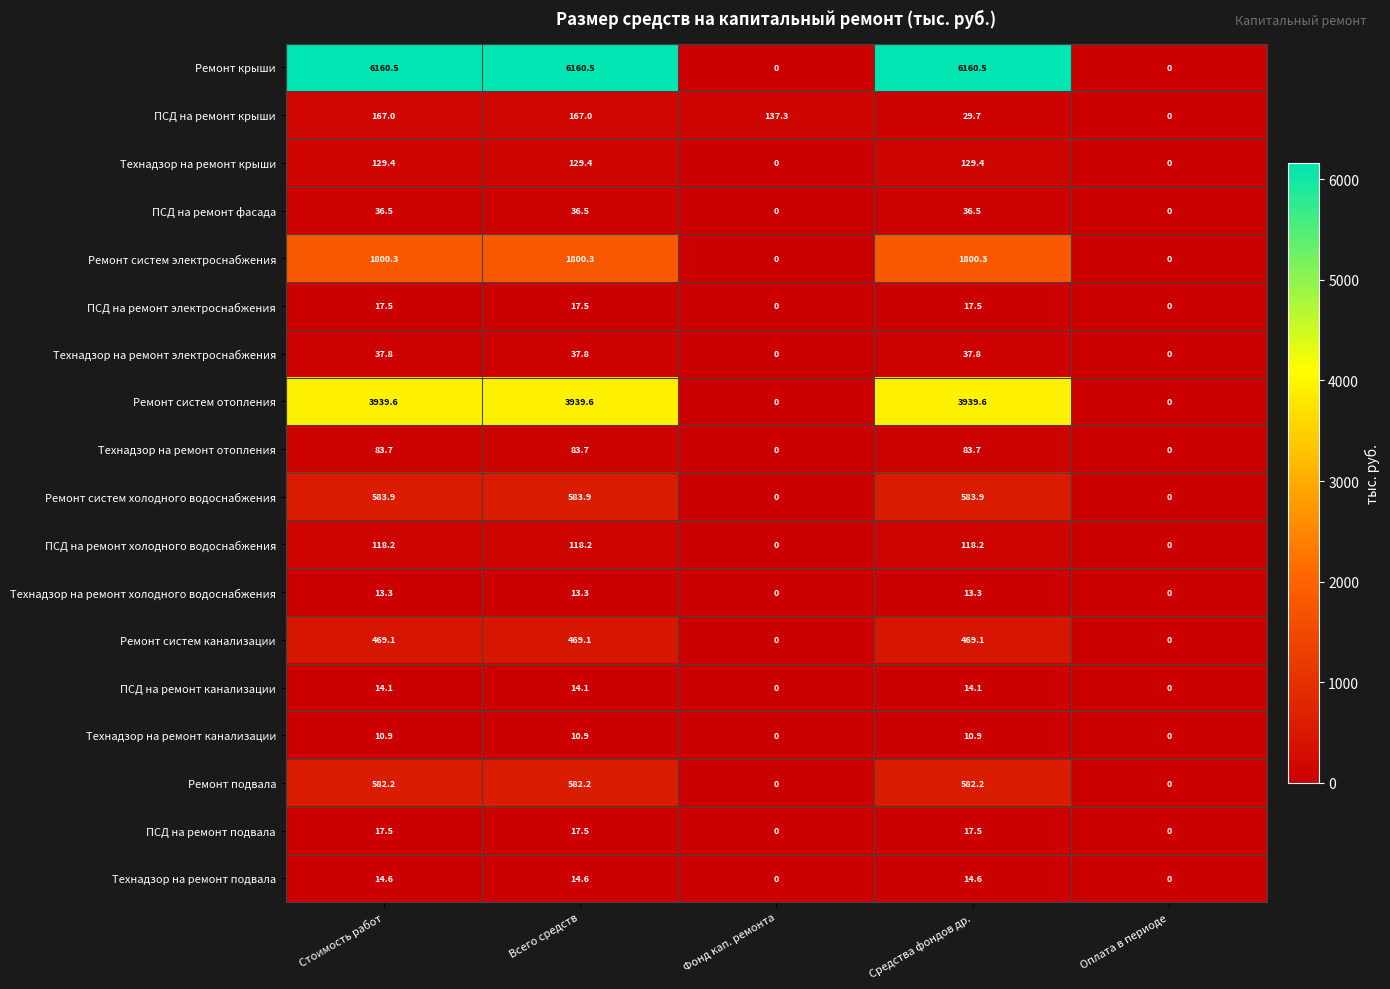

The ПСД на ремонт крыши series shows 65.0 at Оплата в периоде. True or false?

False